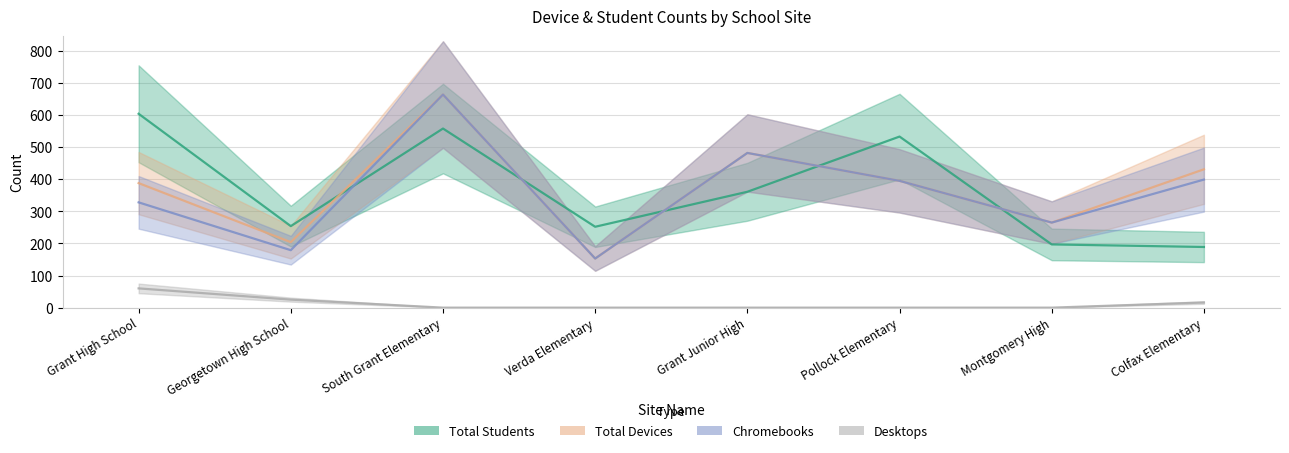

Reading left to right, list all the values displayed in this chart.

Total Students: Grant High School=604	Georgetown High School=254	South Grant Elementary=558	Verda Elementary=252	Grant Junior High=361	Pollock Elementary=533	Montgomery High=197	Colfax Elementary=189
Total Devices: Grant High School=388	Georgetown High School=204	South Grant Elementary=664	Verda Elementary=153	Grant Junior High=482	Pollock Elementary=395	Montgomery High=265	Colfax Elementary=431
Chromebooks: Grant High School=328	Georgetown High School=179	South Grant Elementary=664	Verda Elementary=153	Grant Junior High=482	Pollock Elementary=395	Montgomery High=265	Colfax Elementary=399
Desktops: Grant High School=60	Georgetown High School=25	South Grant Elementary=0	Verda Elementary=0	Grant Junior High=0	Pollock Elementary=0	Montgomery High=0	Colfax Elementary=16